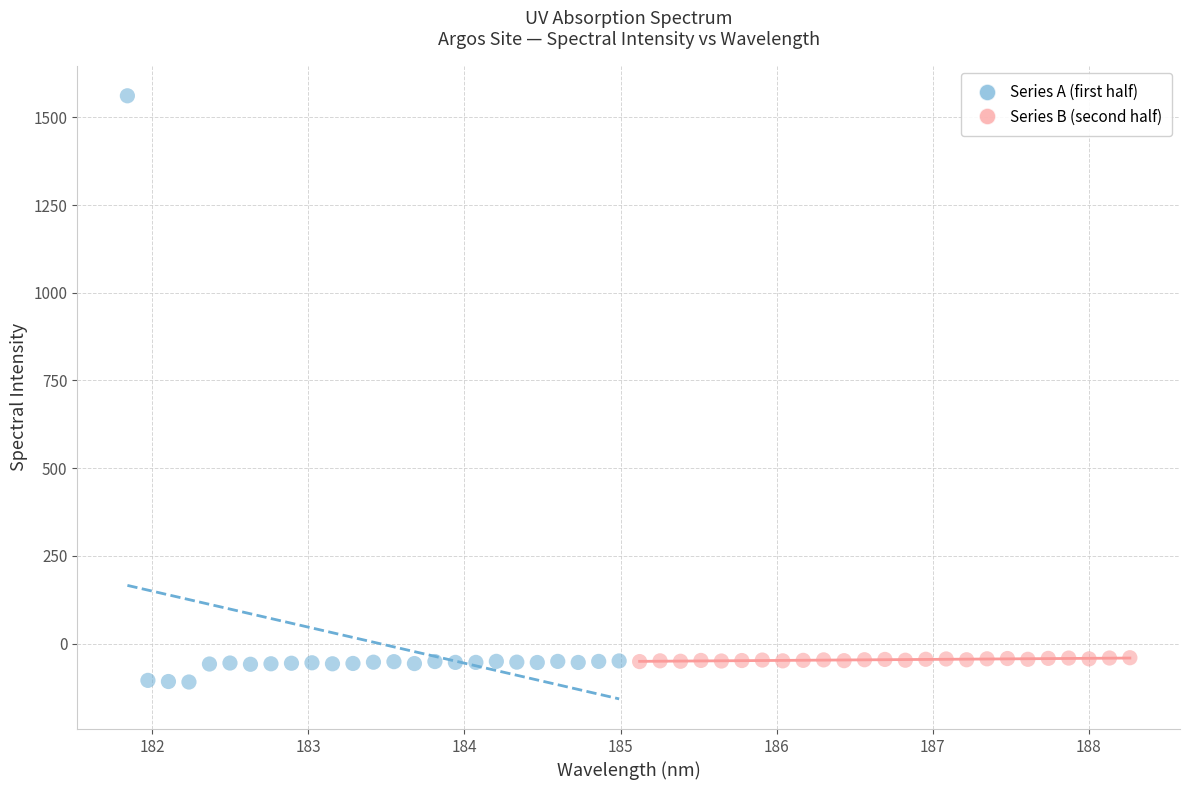

Which series reaches the minimum Y coordinate?

Series A (first half)